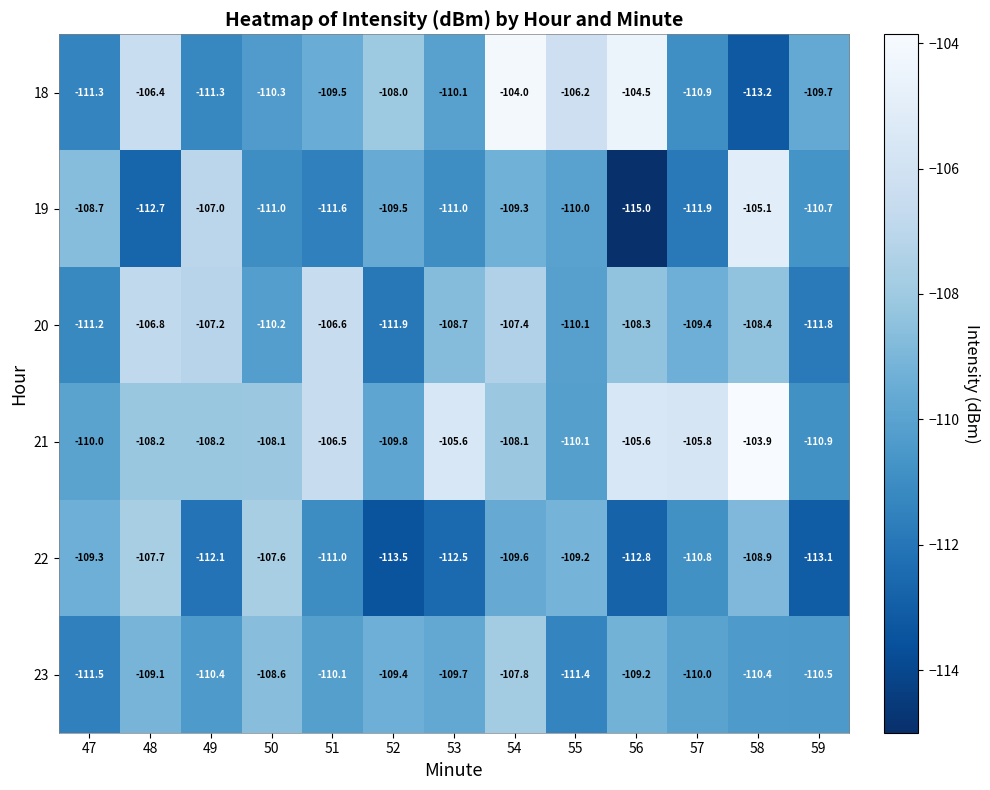

What is the sum of the 23 values at 55 and 53?

-221.1